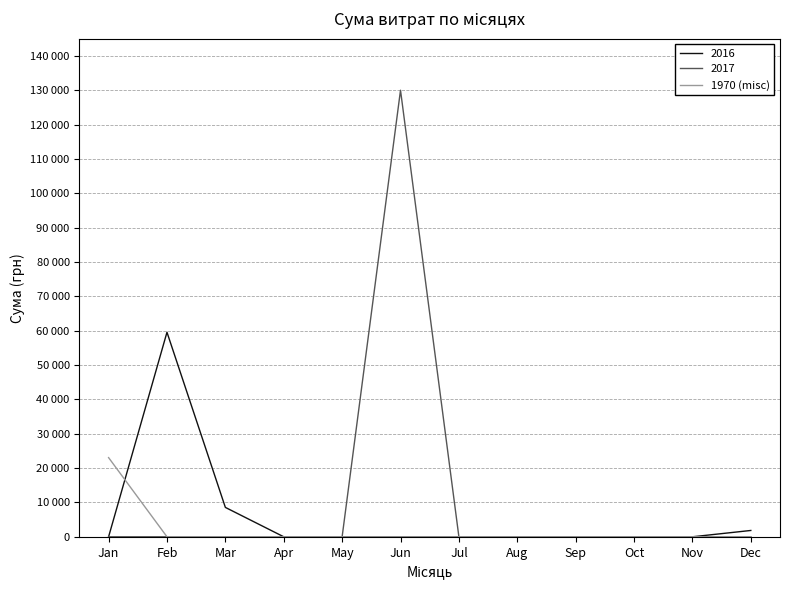

Between Jun and Nov, which is larger?

Jun